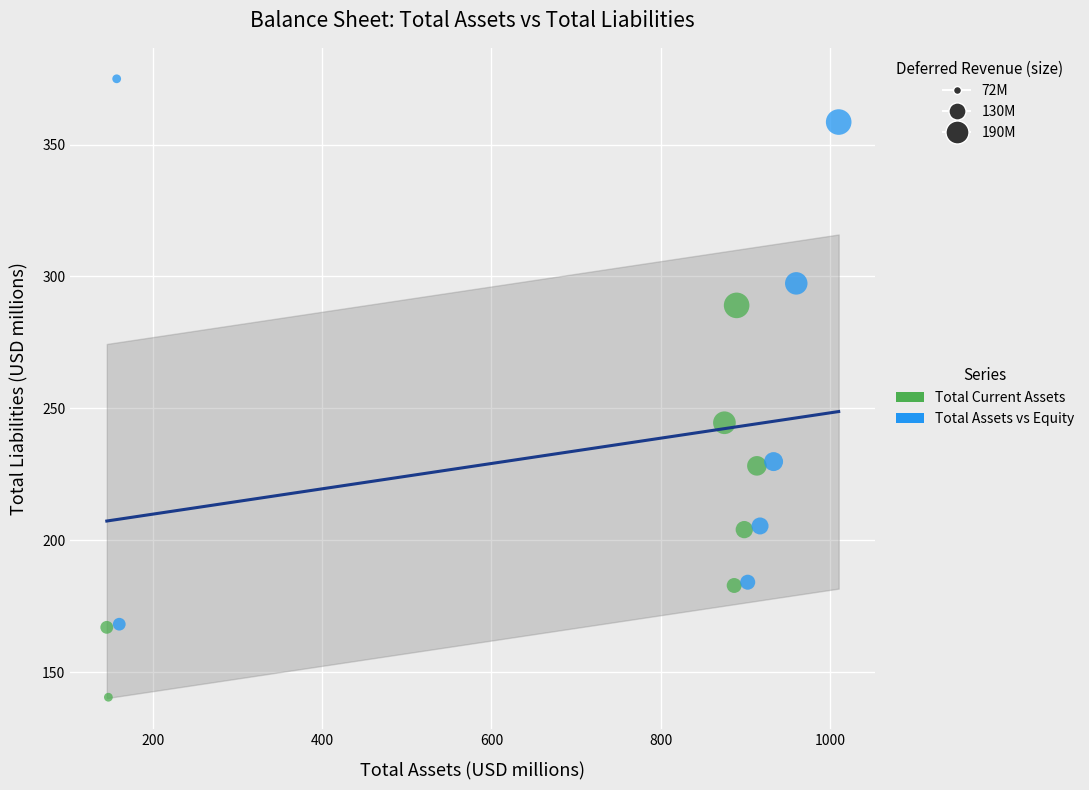

Which series has the widest spread of Y values?

Total Assets vs Equity